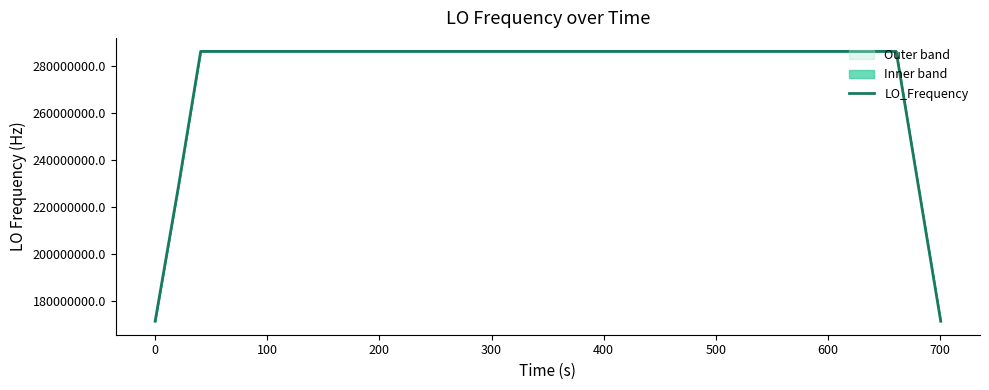

What is the minimum value for LO_Frequency?

171628197.3